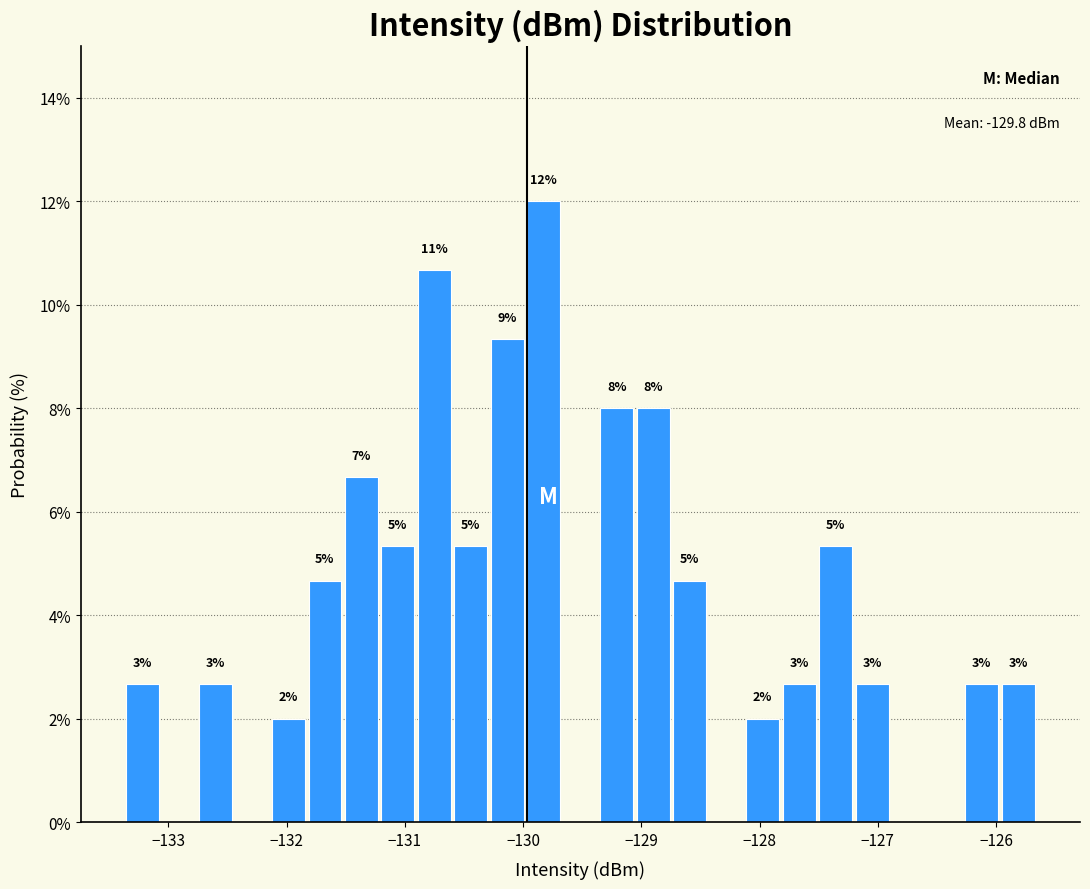

Read against the x-axis, roughly where is the centre of the tallest bar?

-129.8